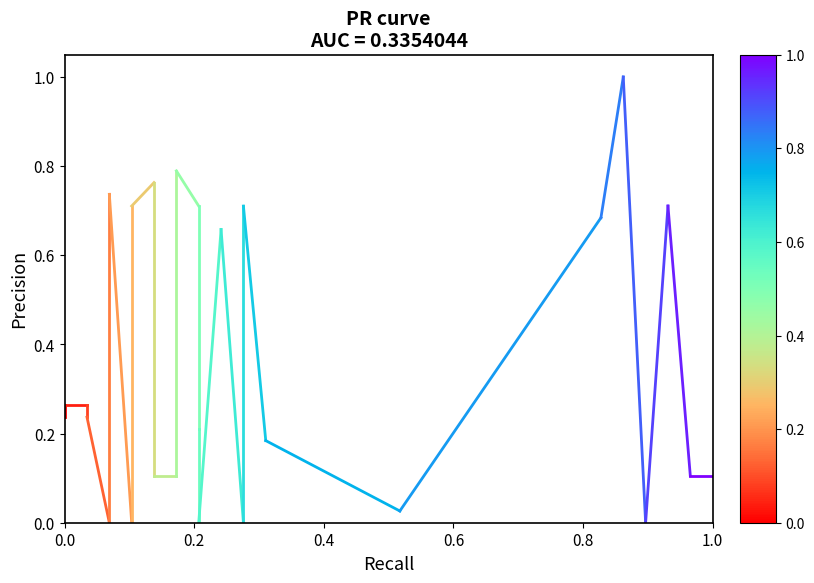

The chart shows a value of 0.4 at 0.0. True or false?

False